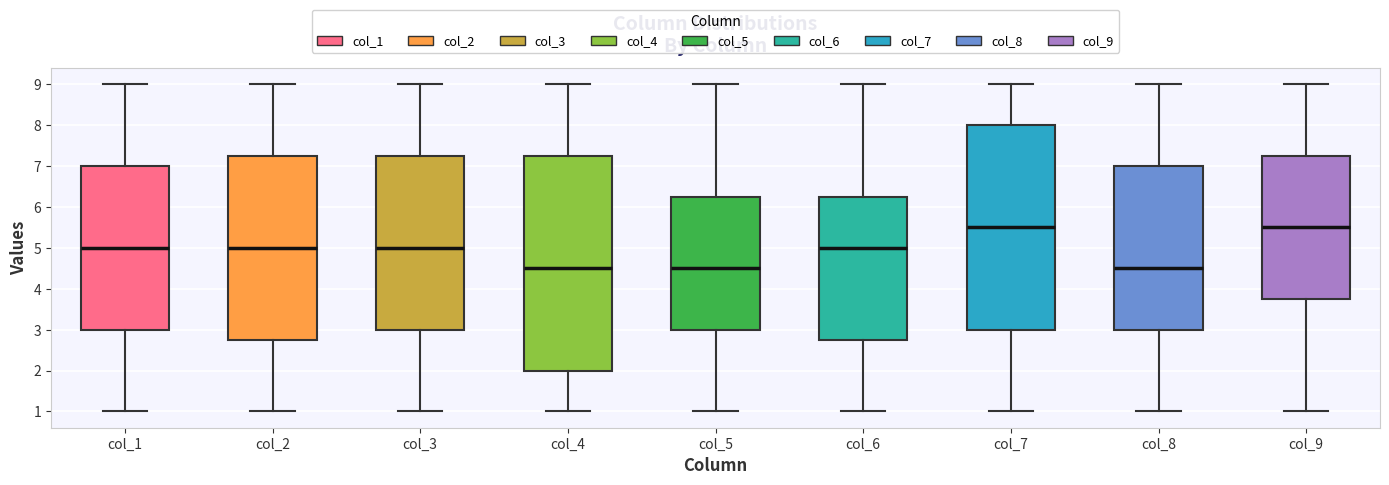

Comparing the boxes themselves (not the whiskers), which one is the tallest?

col_4